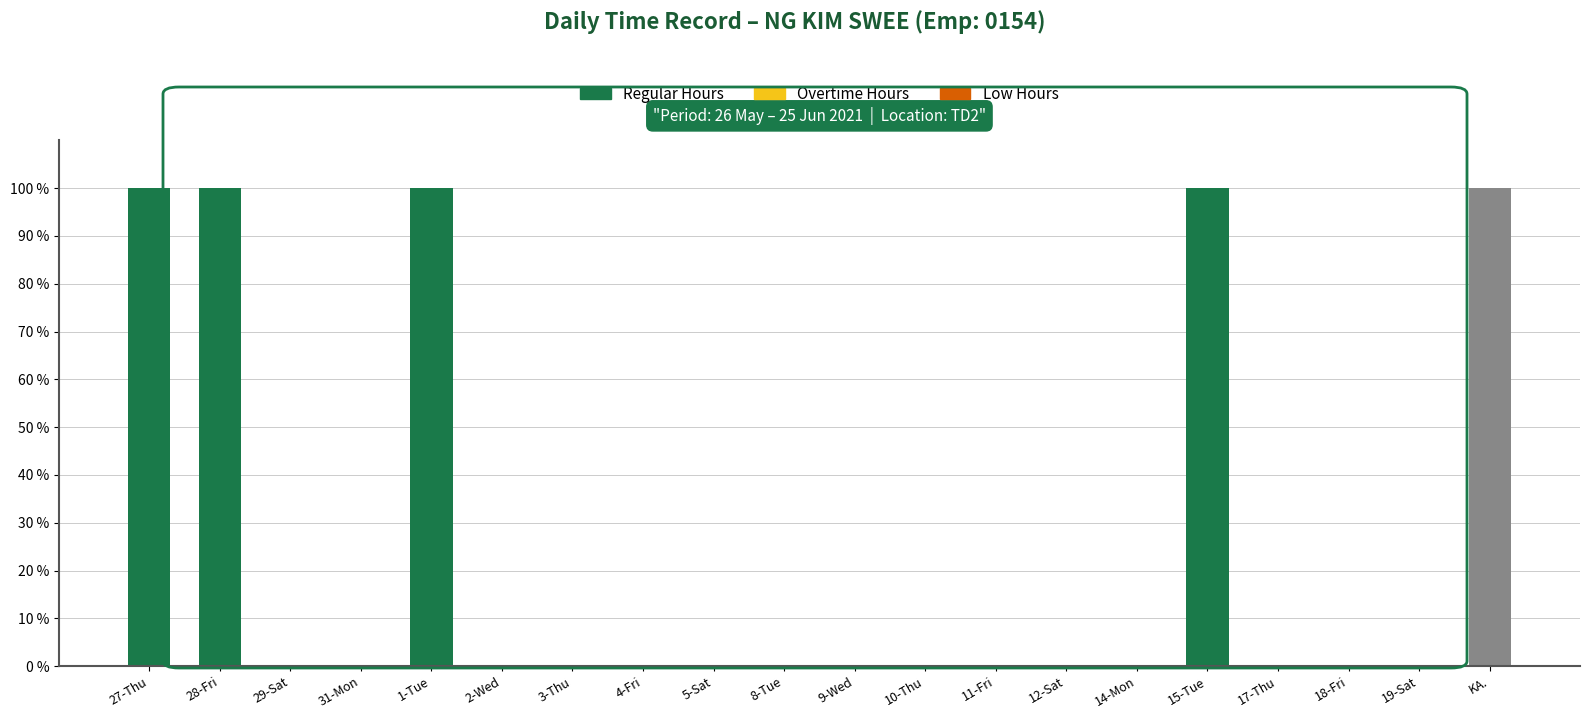

What is the greatest value displayed?

100